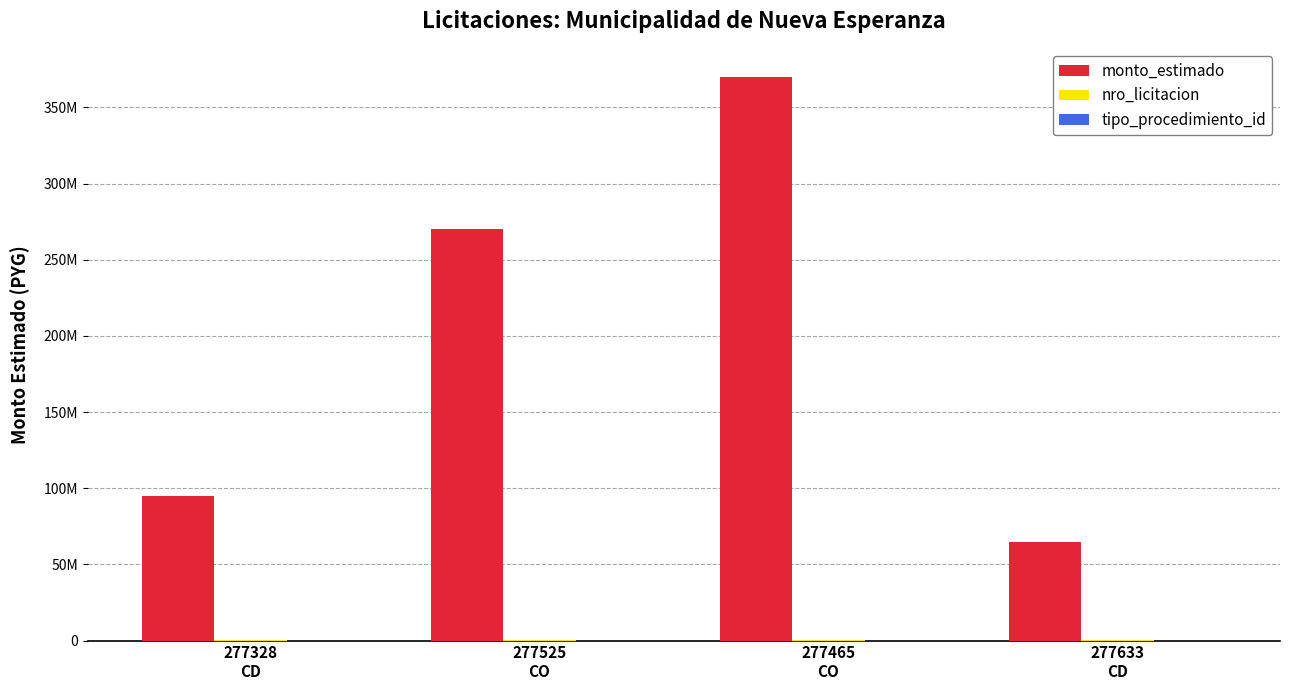

Between 277633
CD and 277328
CD, which is larger?

277328
CD